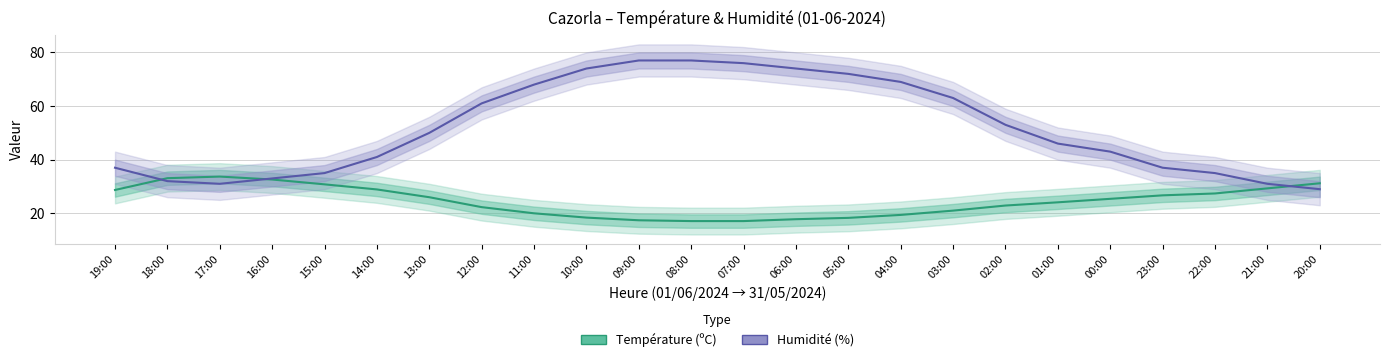

What is the maximum value shown in the chart?

77.0